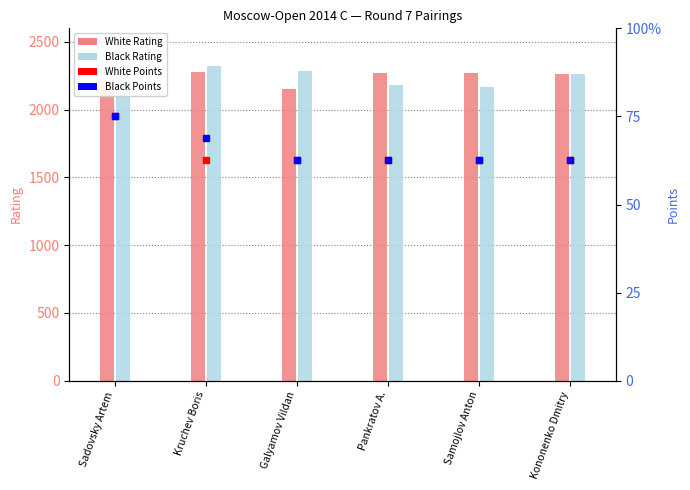

True or false: White Rating has a value of 3151.9 at Kononenko Dmitry.

False